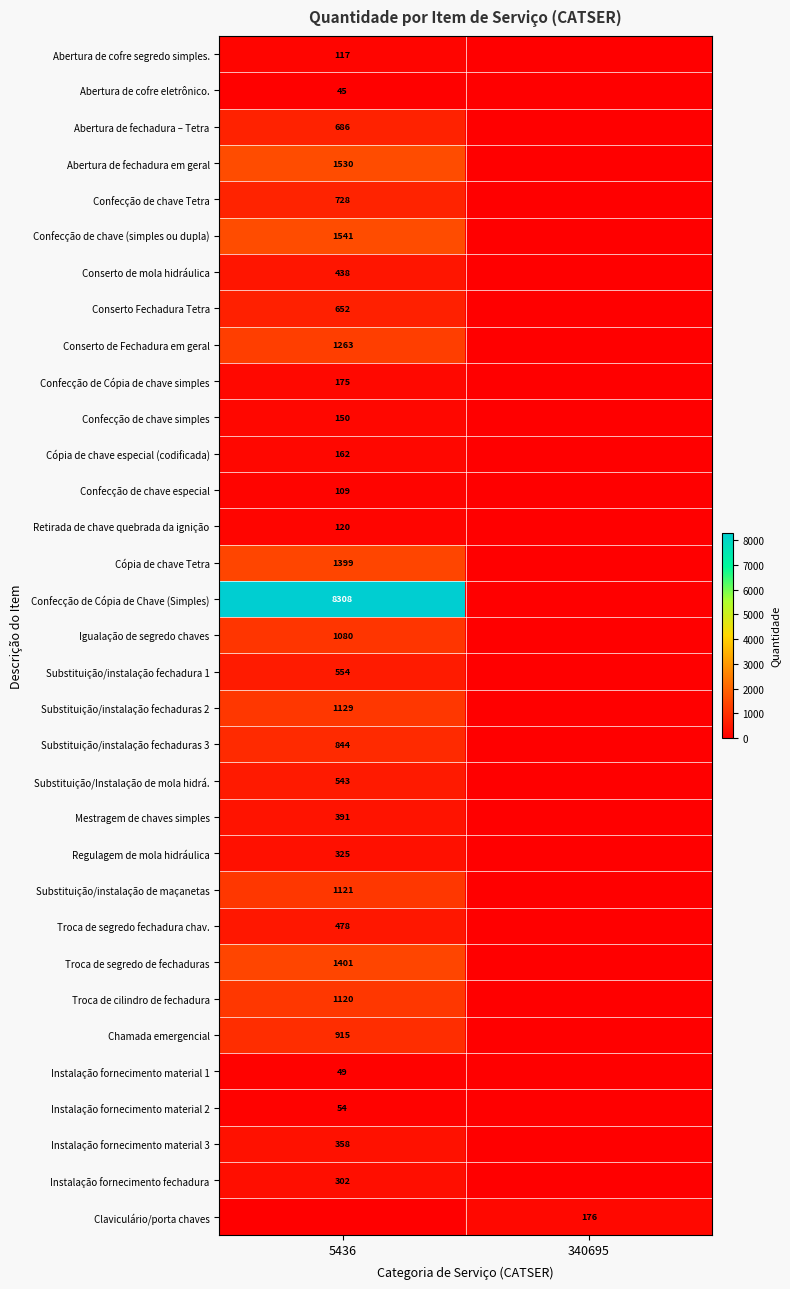

Is it true that Instalação fornecimento material 2 equals 15 at 5436?

False